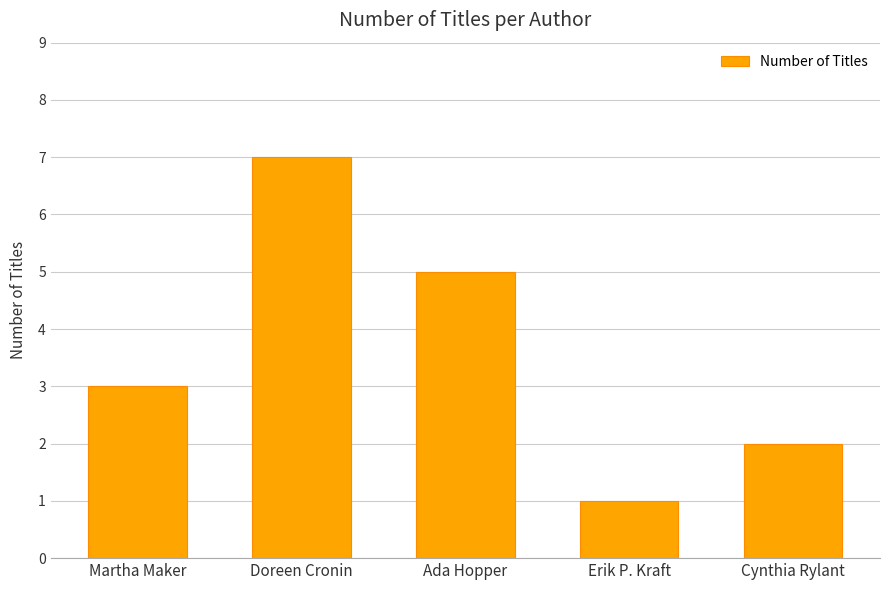

Rank the categories by value from lowest to highest.

Erik P. Kraft, Cynthia Rylant, Martha Maker, Ada Hopper, Doreen Cronin